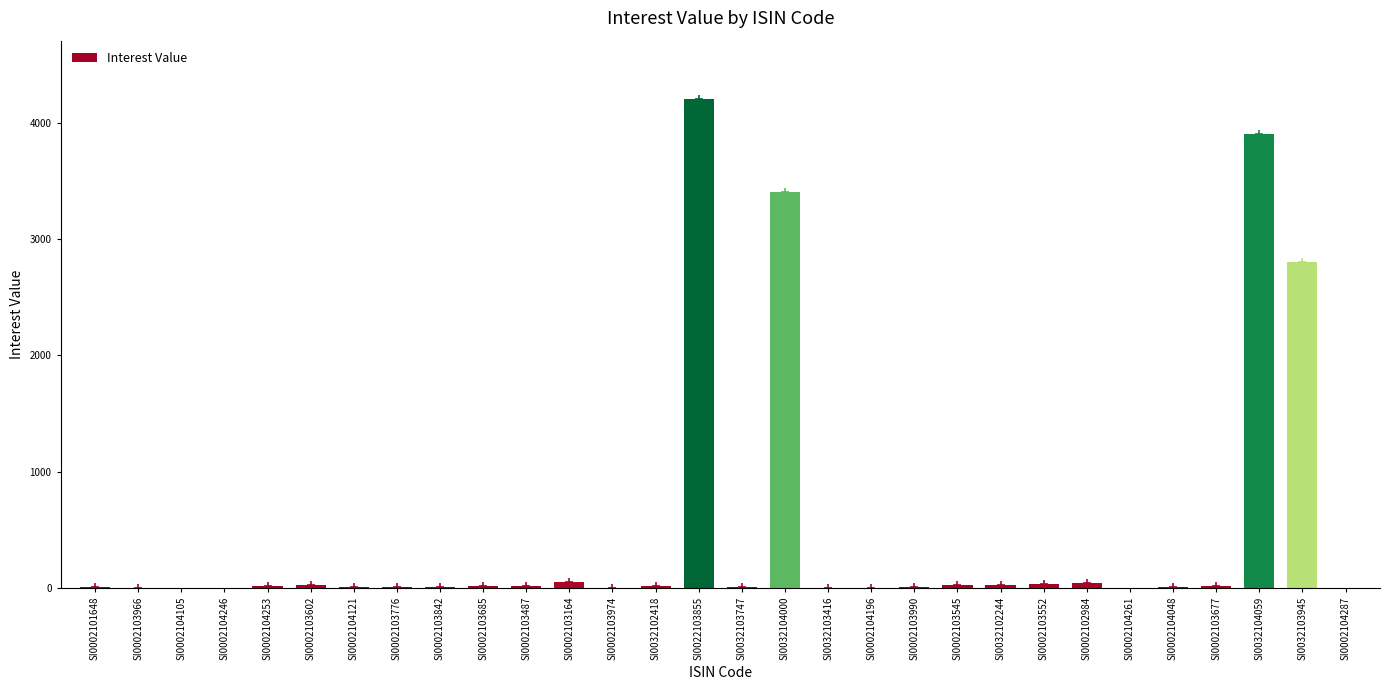

At which label is the value closest to 2100?

SI0032103945